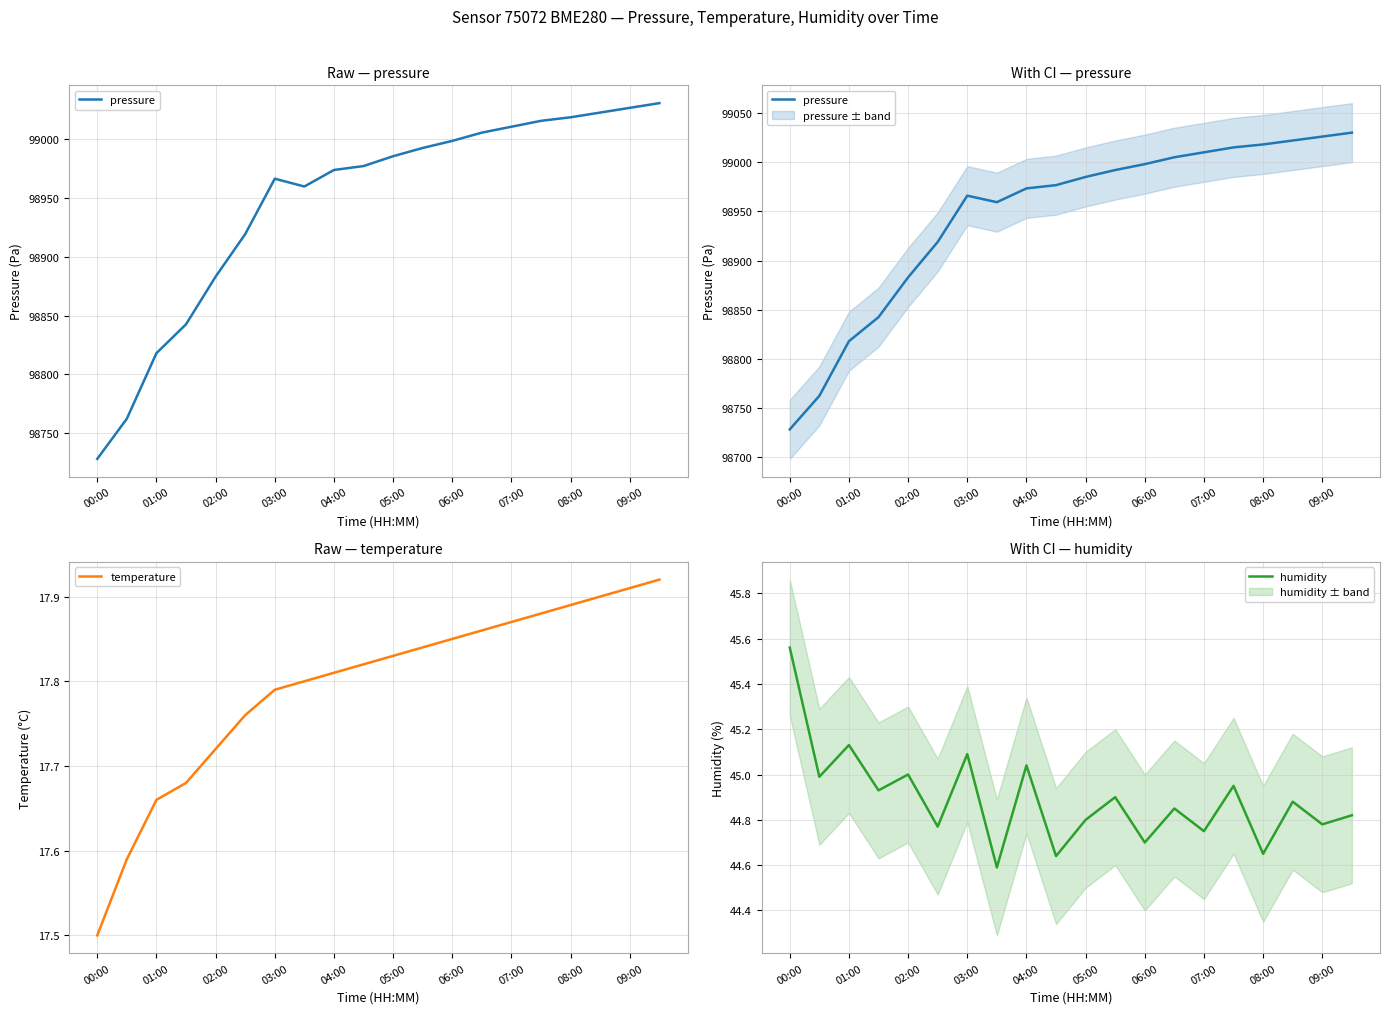

How many series are shown in this chart?

3